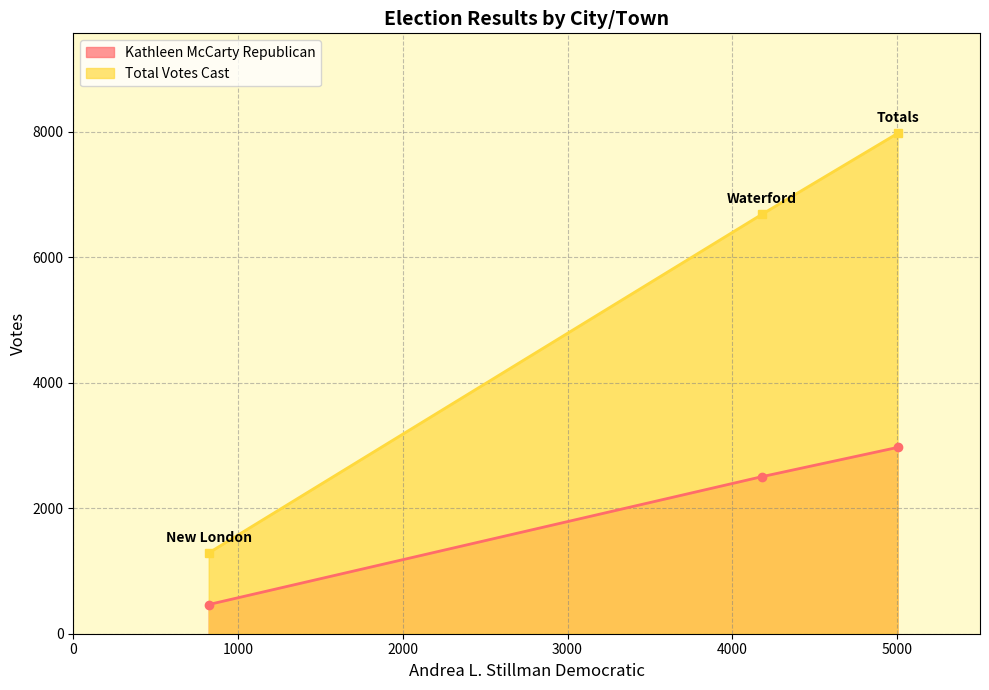

What is the label of the 2nd point from the right?

Waterford